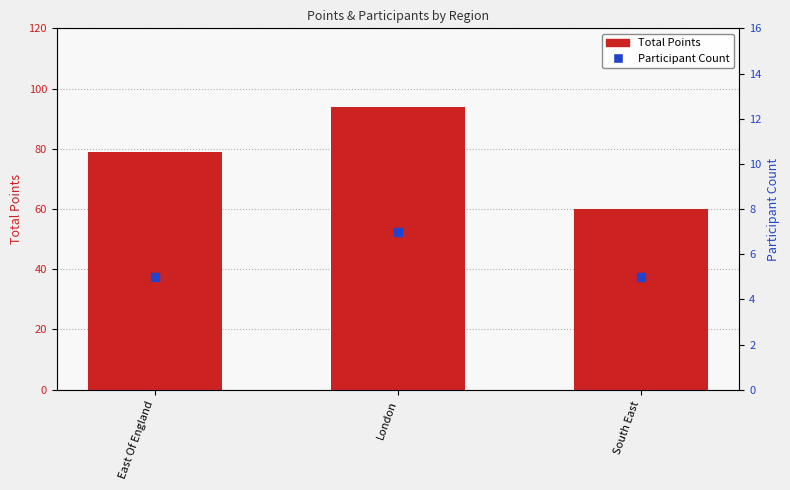

Which series reaches the minimum Y coordinate?

Participant Count